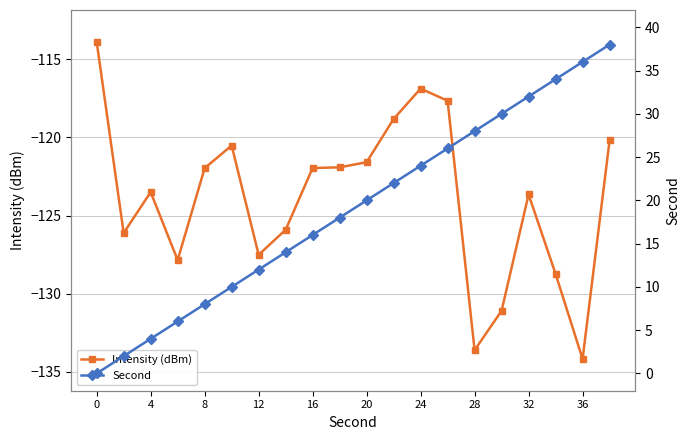

Which series has the largest range (max minus min)?

Second